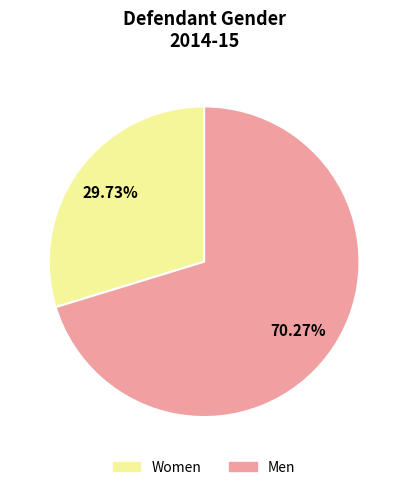

Is there any slice that represents more than half of the pie?

Yes